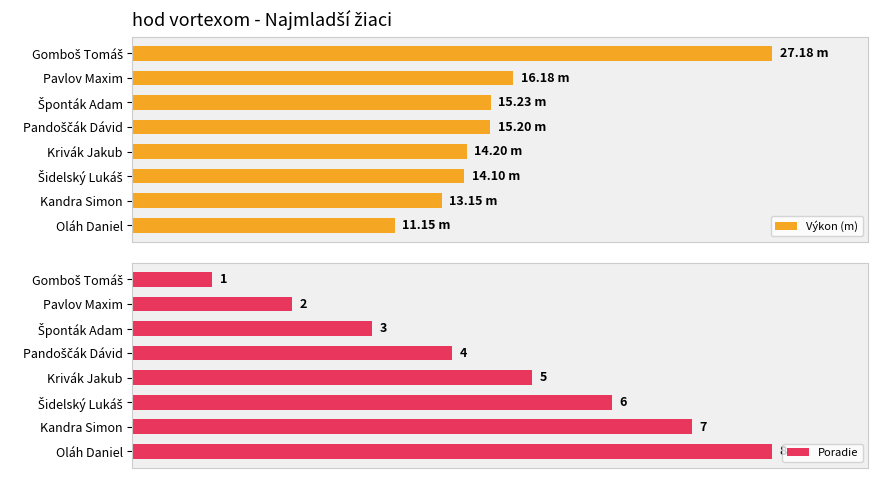

Rank the series by their maximum value, from highest to lowest.

Výkon (m), Poradie